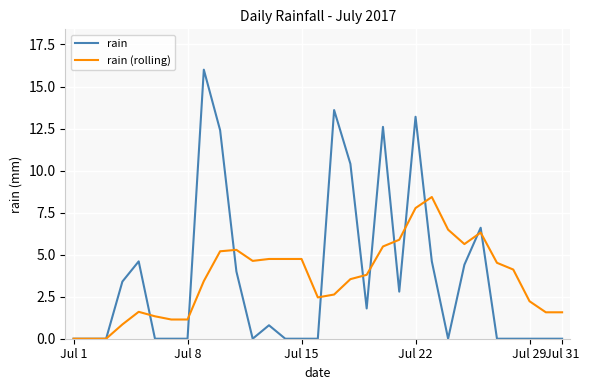

Rank the series by their maximum value, from highest to lowest.

rain, rain (rolling)